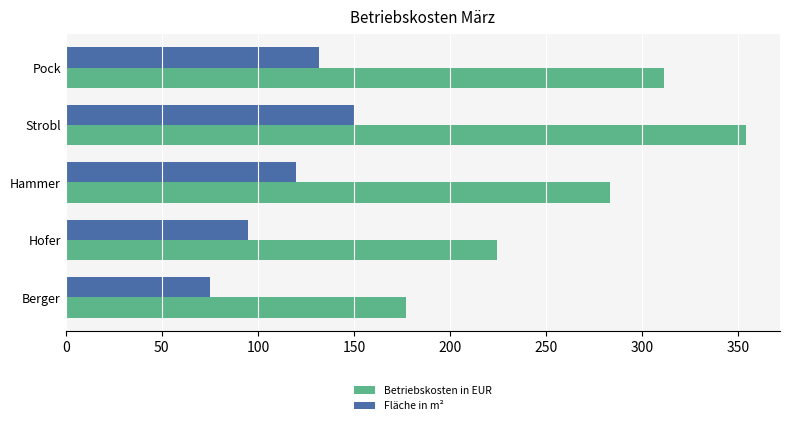

At which category is the sum across all series the highest?

Strobl